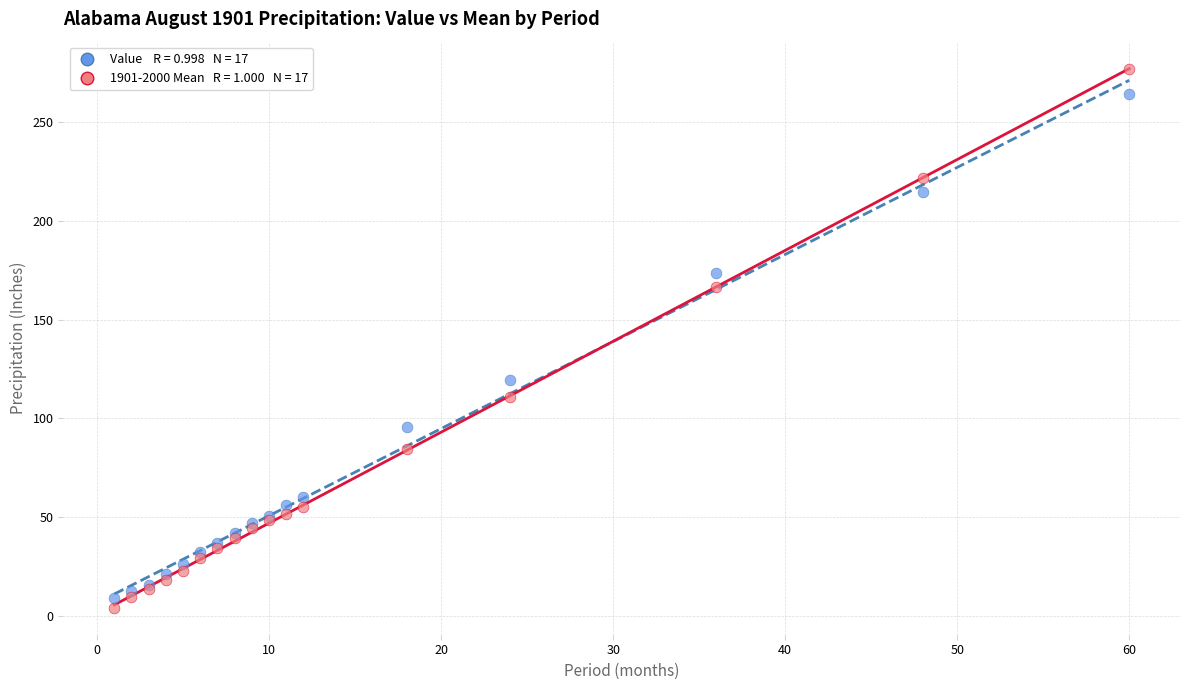

Across all series, what Y value is closest to 140?

119.5